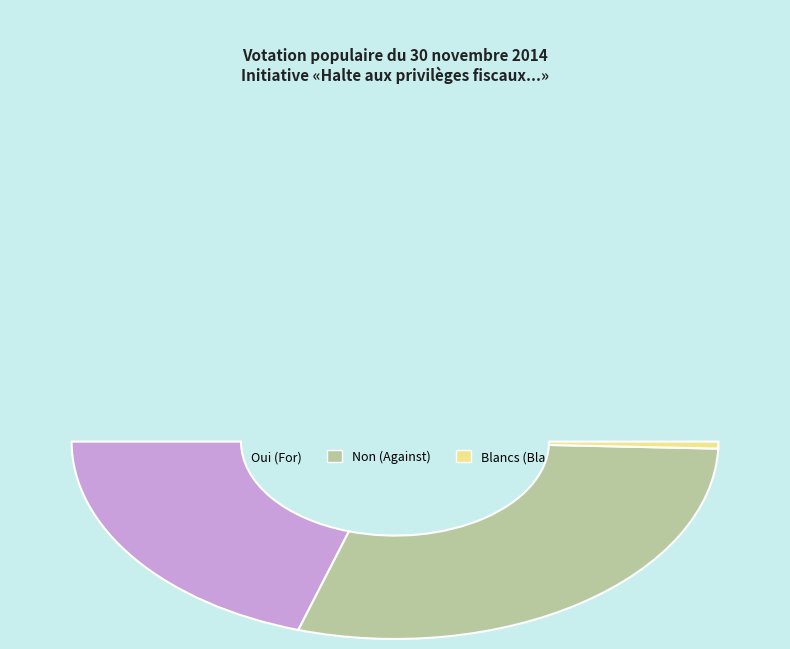

How many slices are in this pie chart?

3